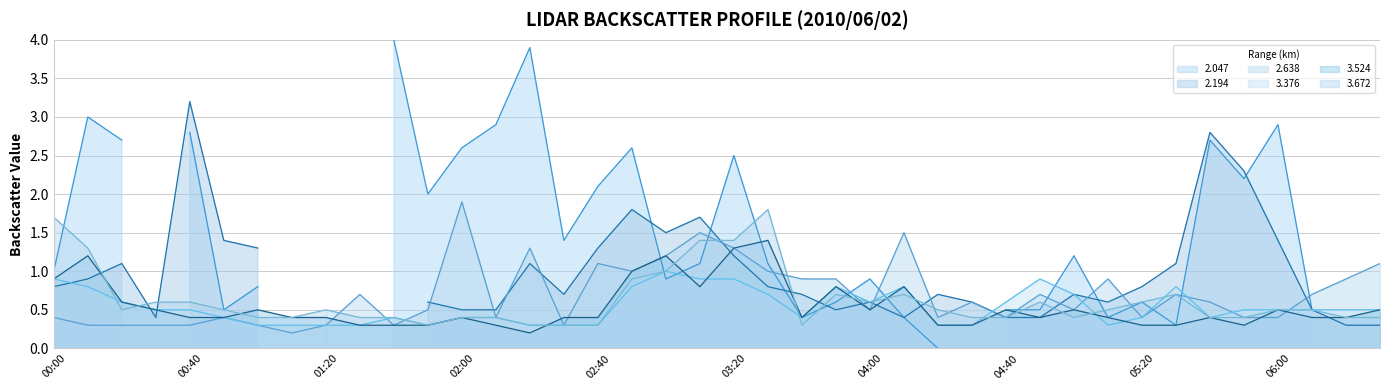

How many categories are shown in the chart?

40